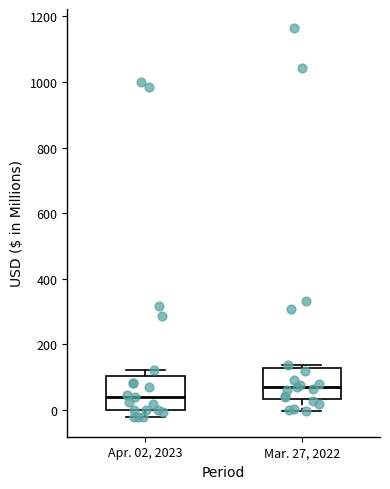

Reading left to right, transcribe this box plot: for each box, give where its median line is, the range the box spans, and where its two whiskers end, as read against the y-axis. The values are not printed on the chart, so give them approximately, as read against the axis.

Apr. 02, 2023: median 40, box 0 to 100, whiskers -20 to 120
Mar. 27, 2022: median 60, box 40 to 120, whiskers 0 to 140